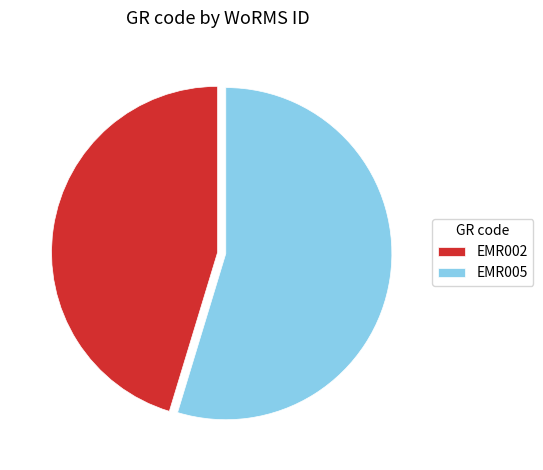

Rank the categories by value from highest to lowest.

EMR005, EMR002